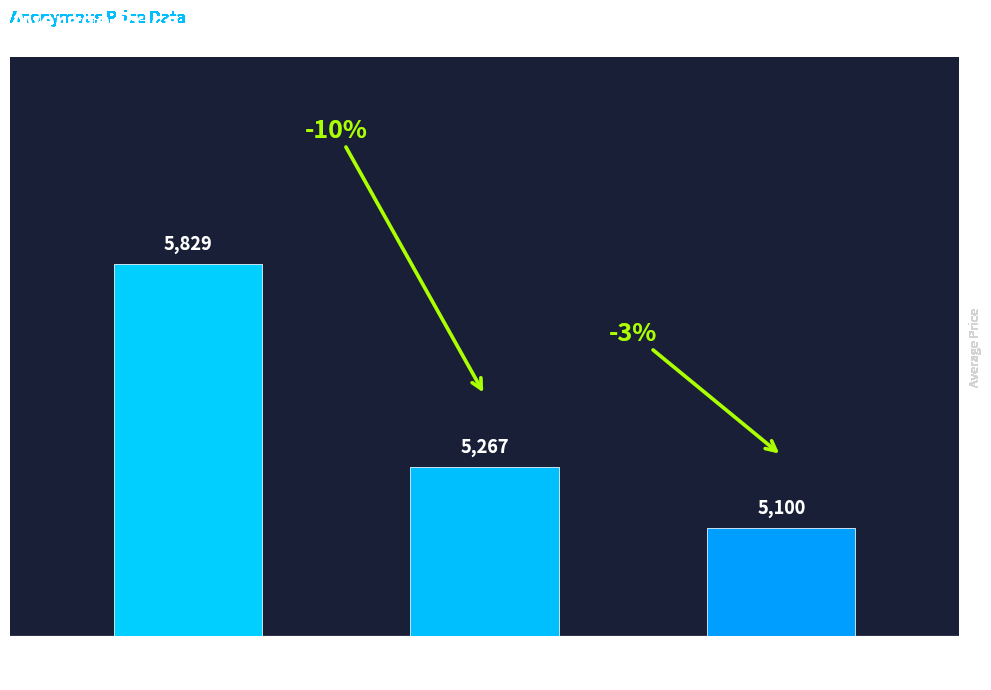

What is the minimum value shown in the chart?

5100